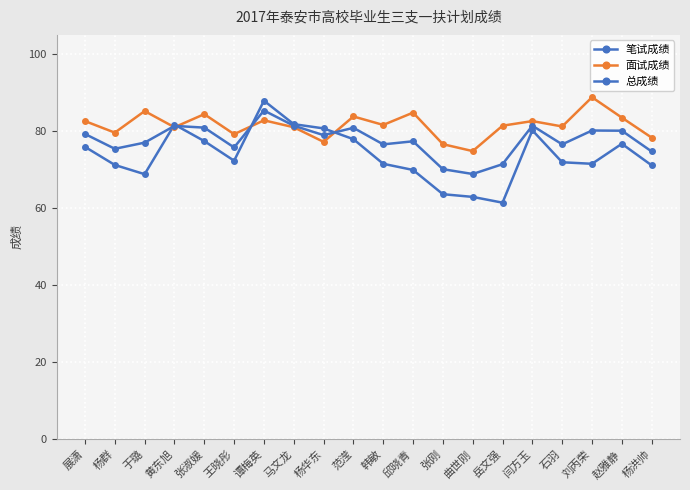

Does the chart have visible grid lines?

Yes